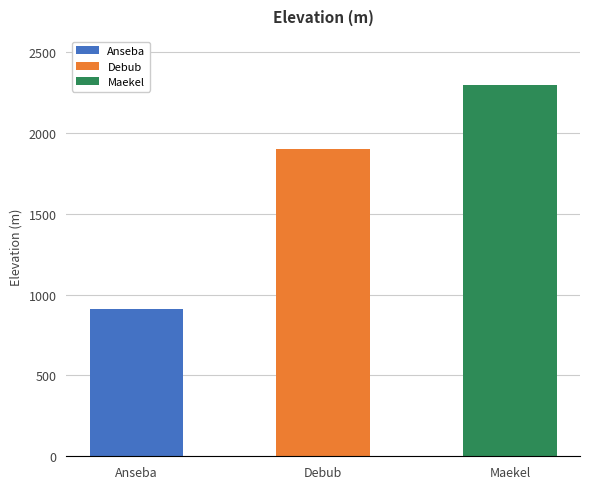

What is the label of the 2nd bar from the right?

Debub